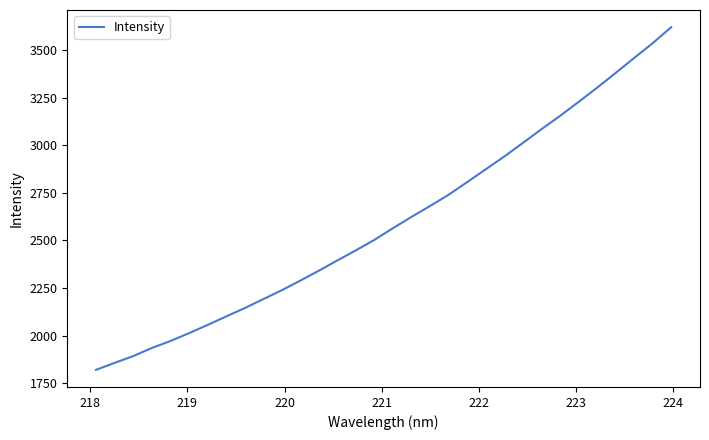

Reading left to right, list all the values displayed in this chart.

1820.3	1856.9	1892.5	1935.0	1971.5	2012.7	2055.7	2100.5	2144.3	2191.5	2238.3	2289.0	2341.1	2395.2	2448.3	2503.5	2564.8	2624.2	2681.3	2740.5	2806.9	2874.2	2941.4	3012.4	3084.4	3154.3	3227.5	3302.4	3379.9	3458.5	3536.3	3620.5